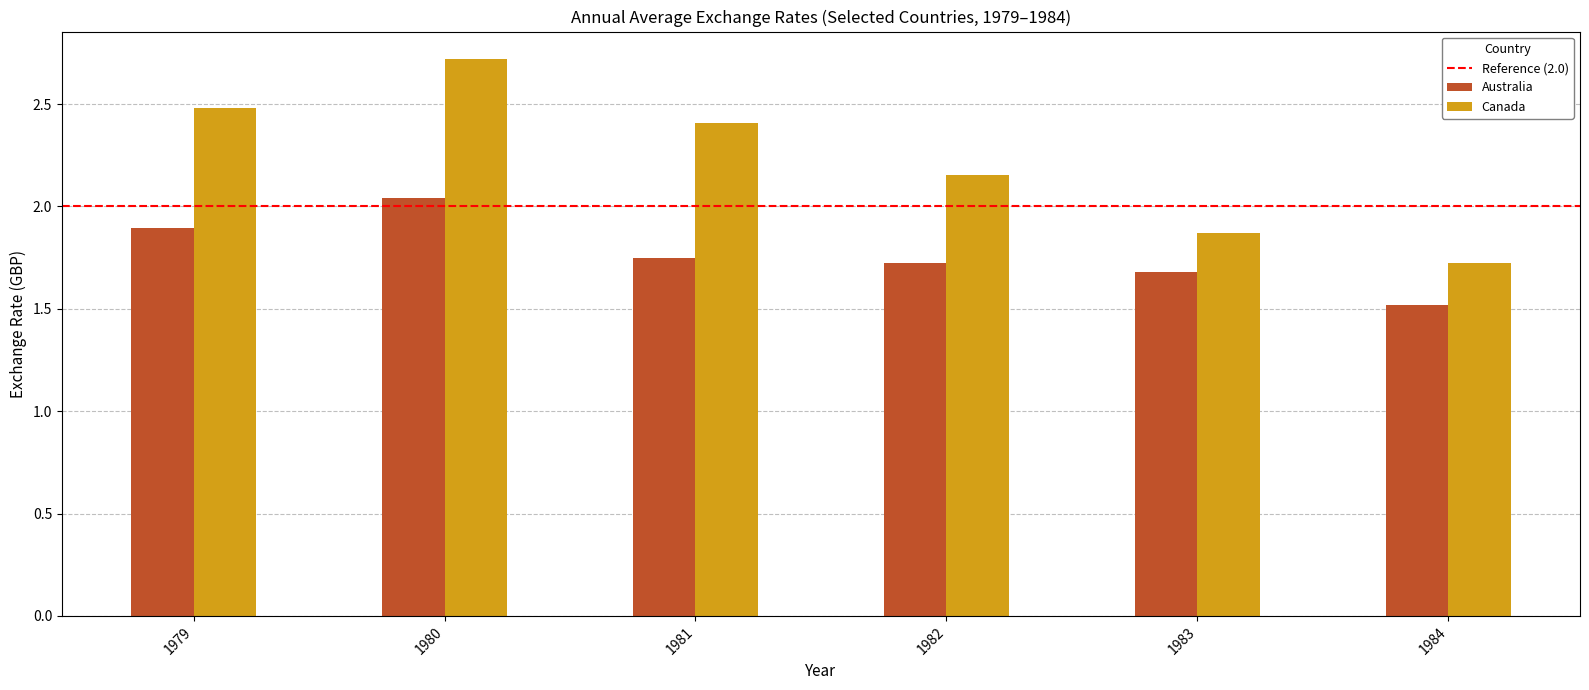

At how many categories does at least one series exceed 2?

4